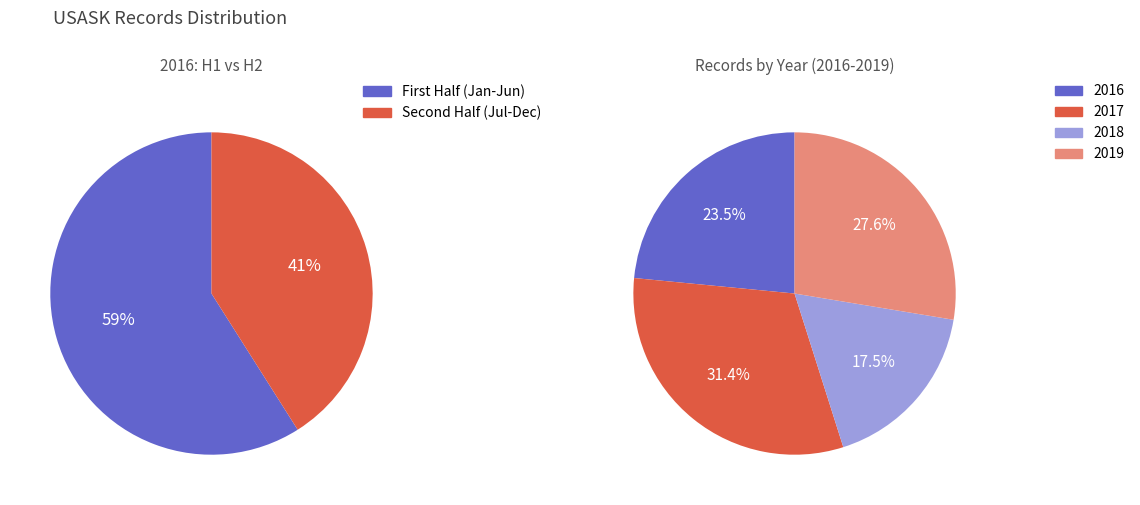

How many segments does this pie chart have?

6